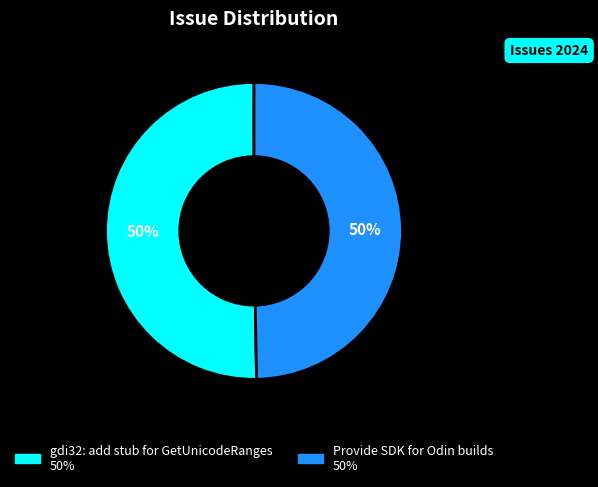

How many segments does this pie chart have?

2